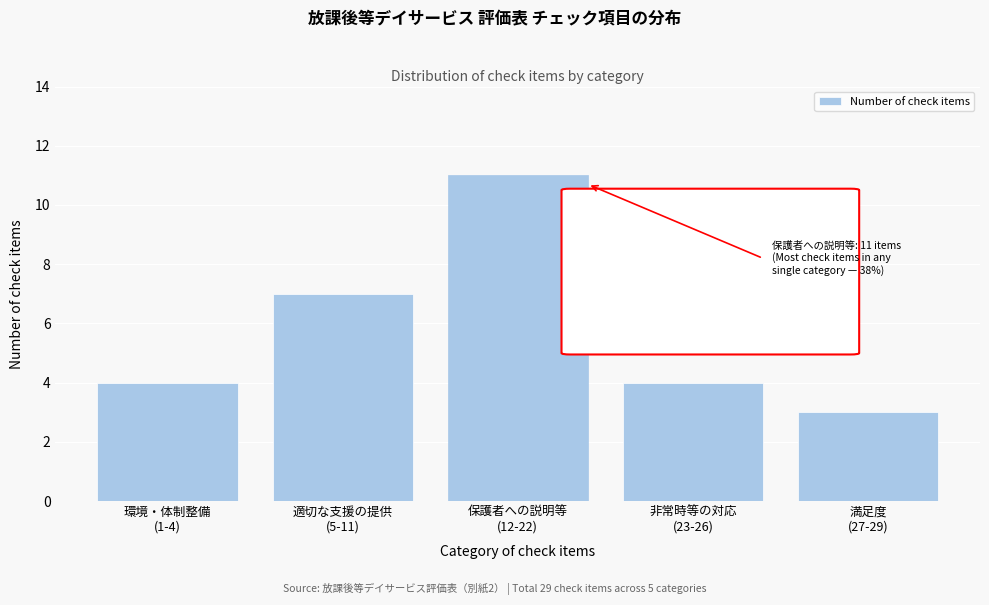

Reading left to right, extract all data points from this chart.

4	7	11	4	3